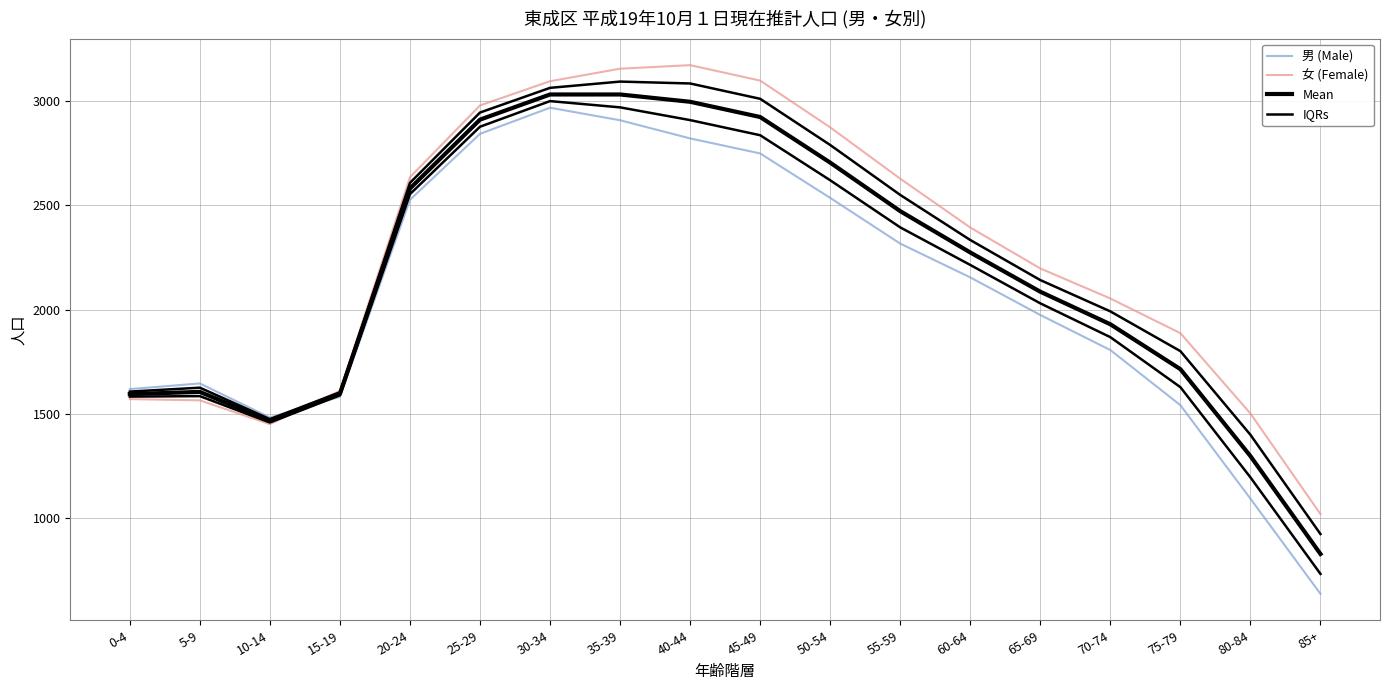

Which series has the widest spread of values?

男 (Male)